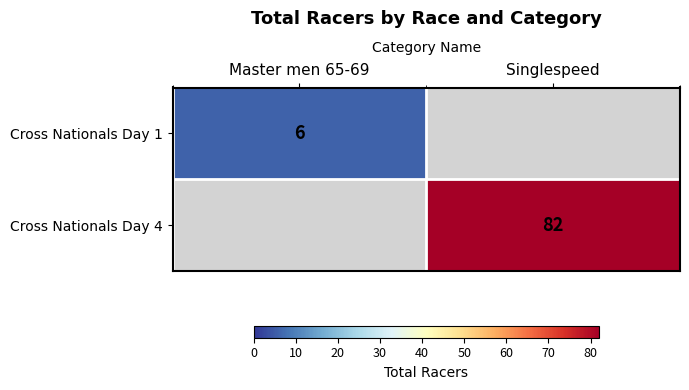

The Cross Nationals Day 1 series shows 8 at Master men 65-69. True or false?

False